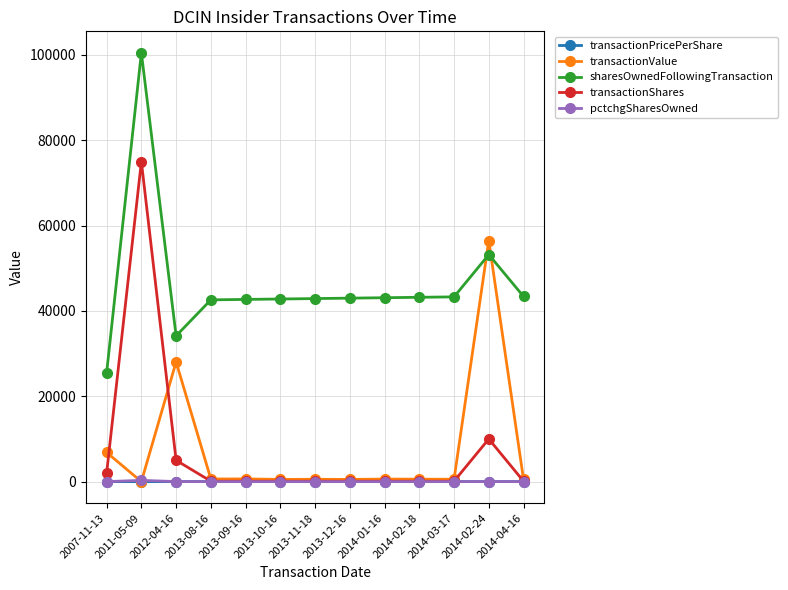

At which category is the sum across all series the highest?

2011-05-09